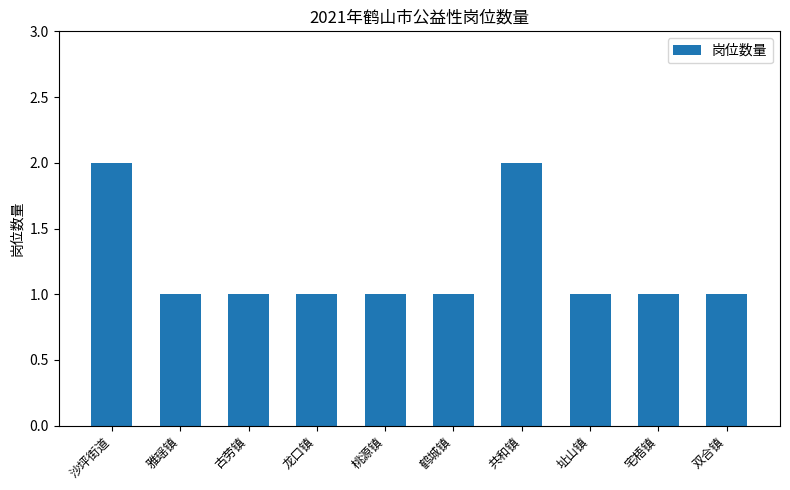

What is the change in value from 龙口镇 to 共和镇?

+1